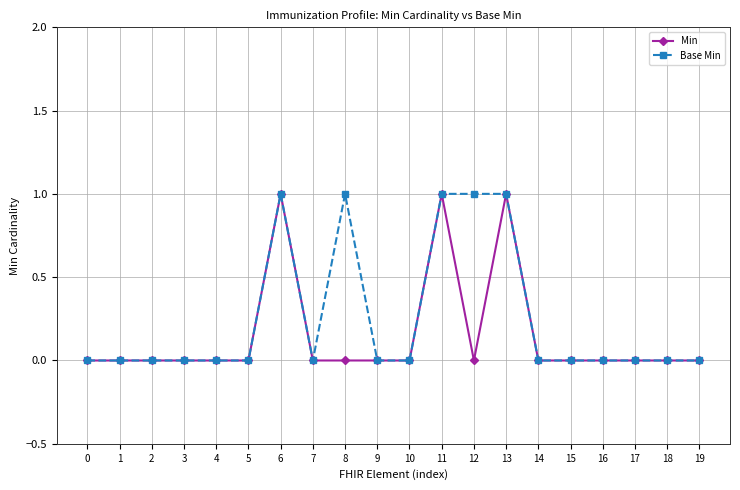

True or false: Base Min has a value of 0 at 19.

True